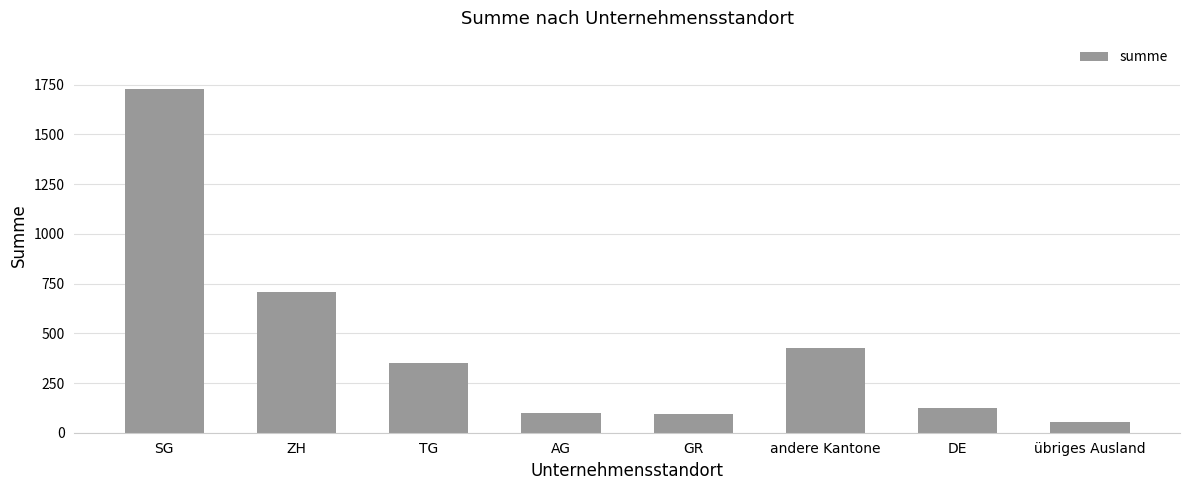

Count the number of values greater than 349.

4